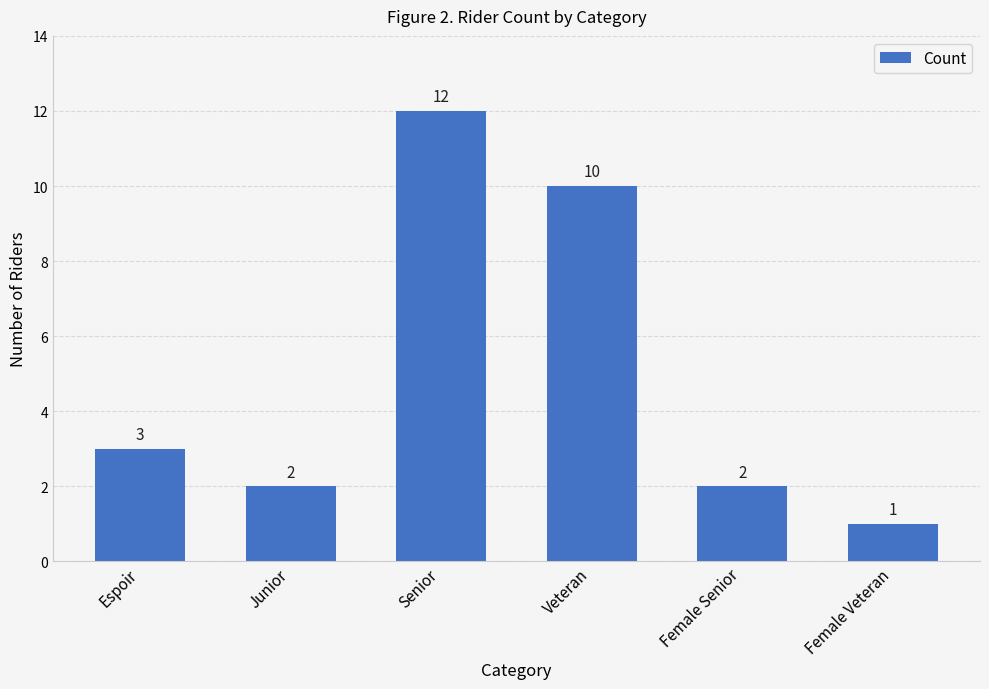

Does the chart contain stacked bars?

No